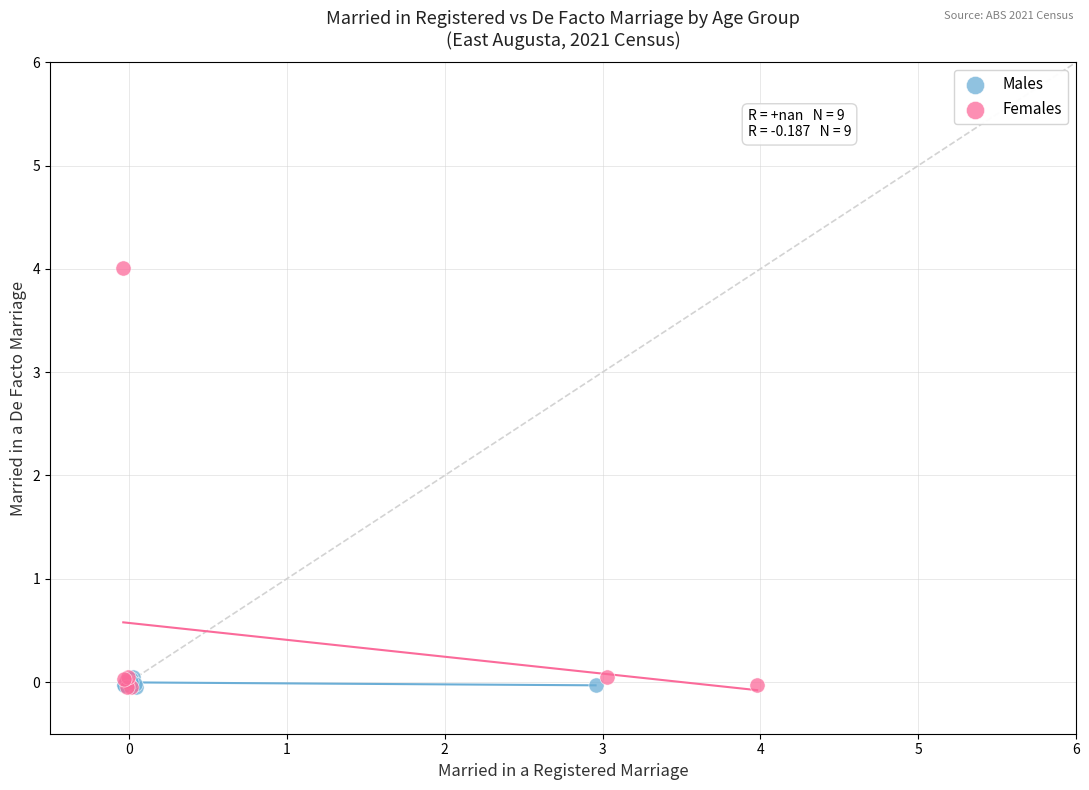

What are all the series names shown in the legend?

Males, Females